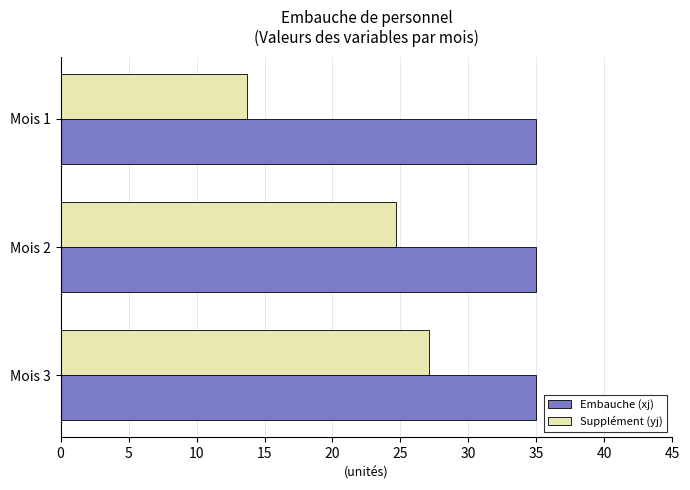

Which series changed the most between Mois 1 and Mois 3?

Supplément (yj)